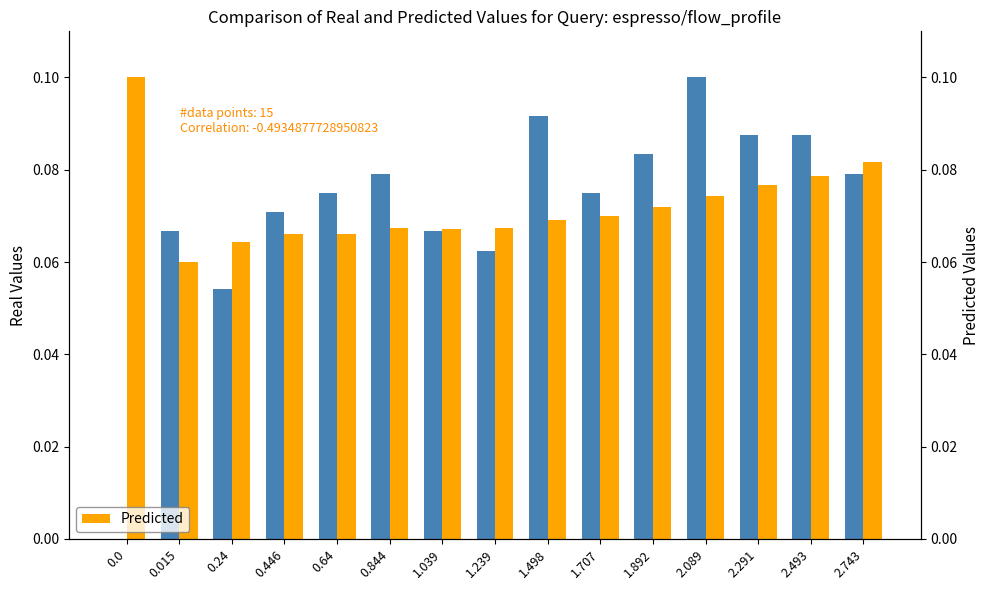

Rank the series by their average value, from highest to lowest.

Predicted, Real Values